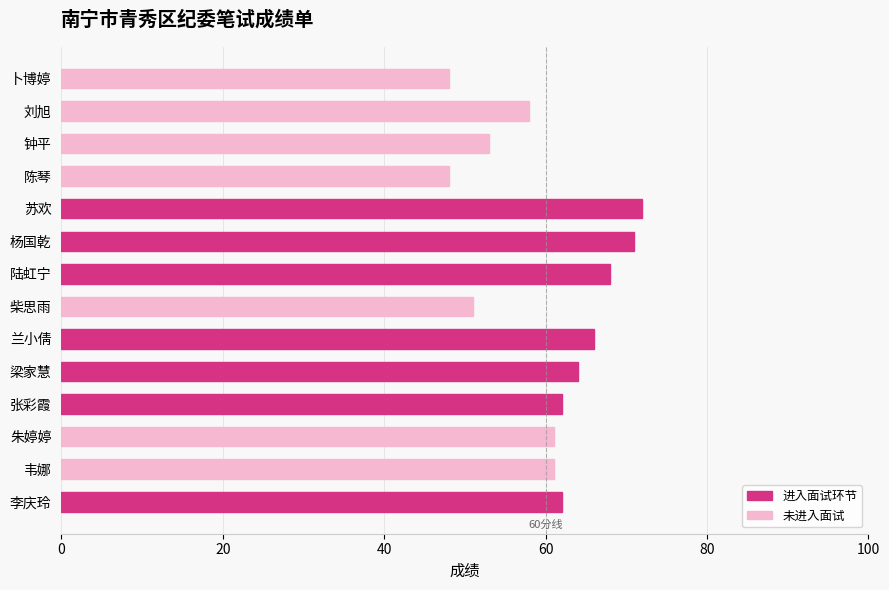

What is the value of the 5th bar from the top?

72